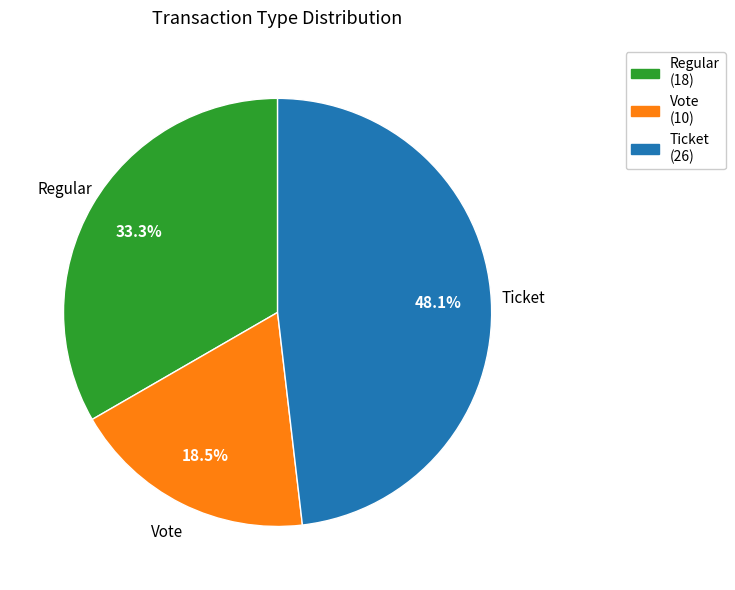

Is it true that Regular is 19% of the pie?

False